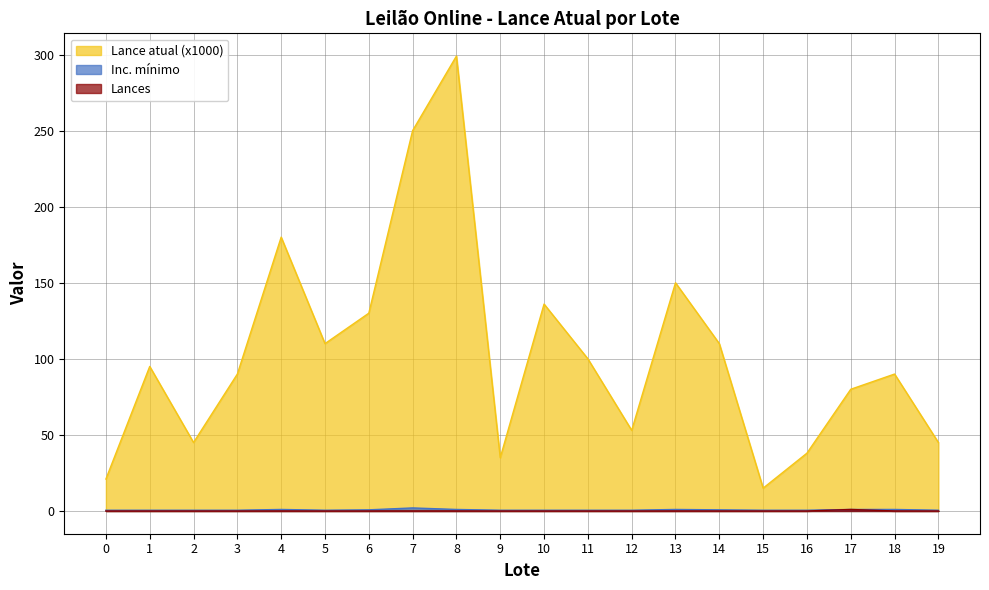

Does the chart have visible grid lines?

Yes